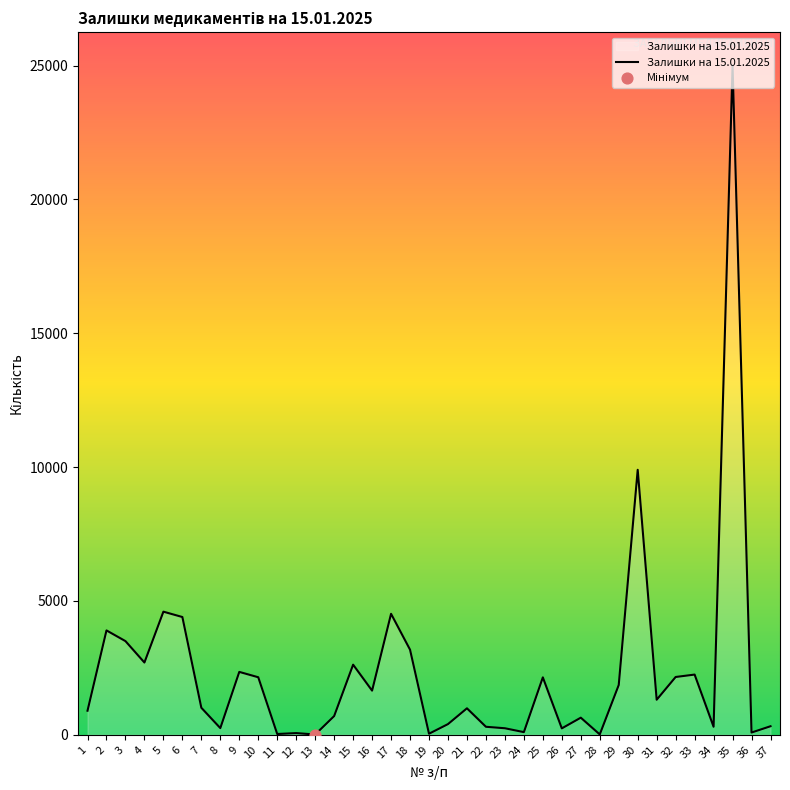

Which has a higher value, 25 or 12?

25